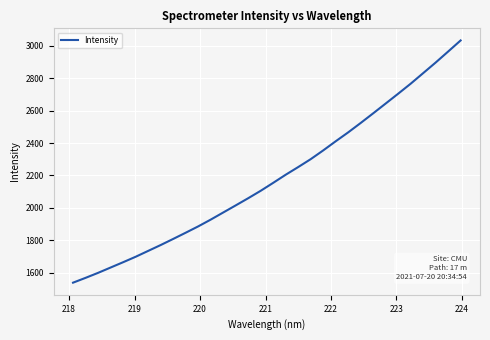

What is the greatest value displayed?

3033.3